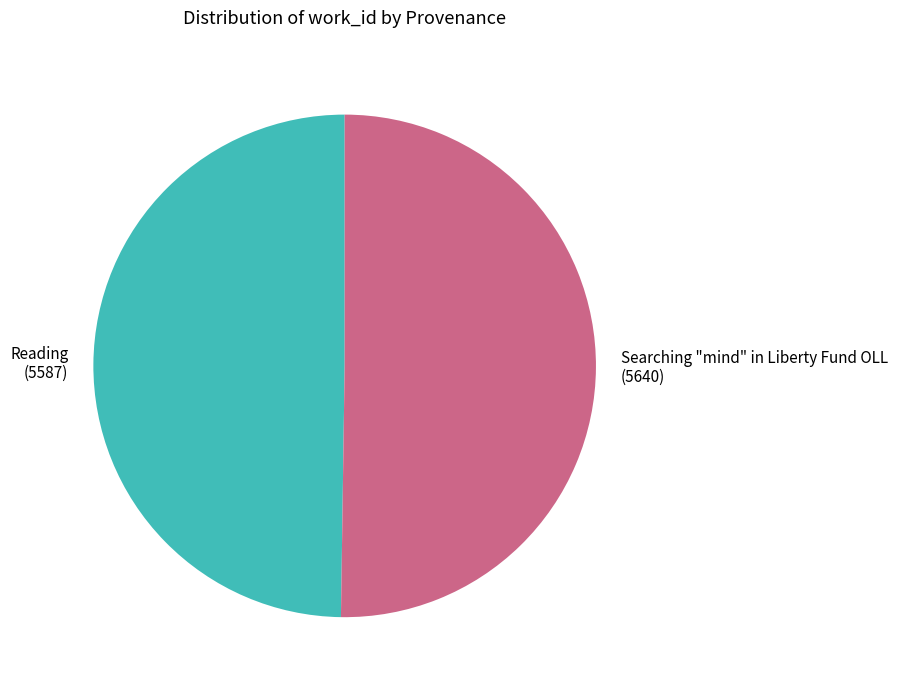

Approximately how many times larger is the value at Searching "mind" in Liberty Fund OLL compared to Reading?

1.0